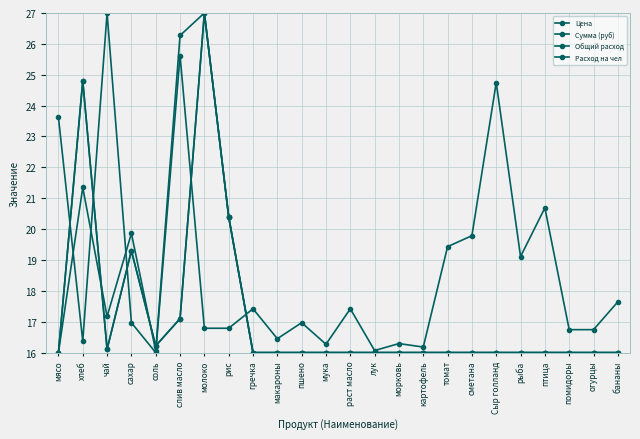

Is it true that Цена equals 16.3 at мука?

True